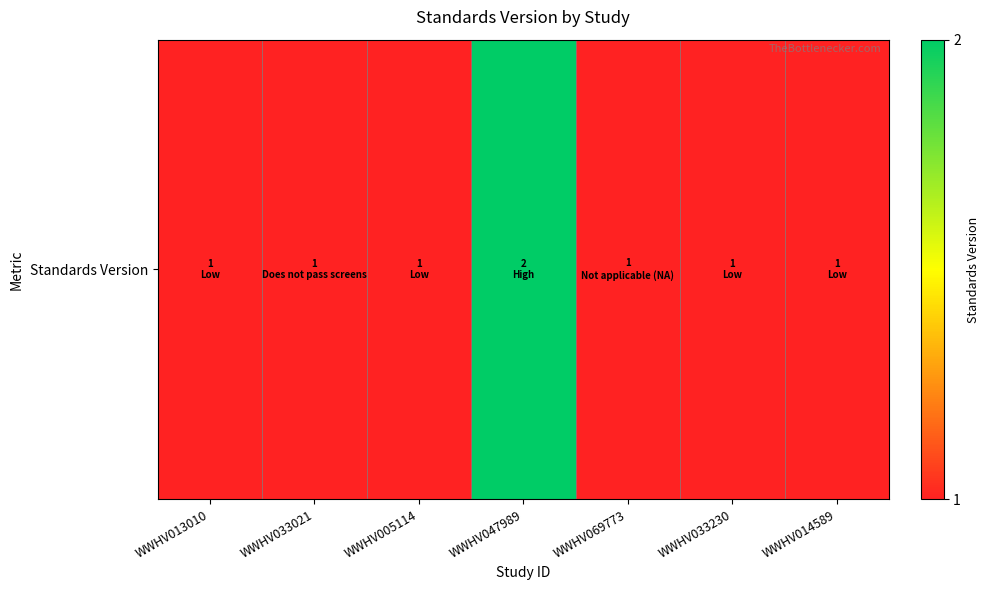

What is the sum of all values?

8